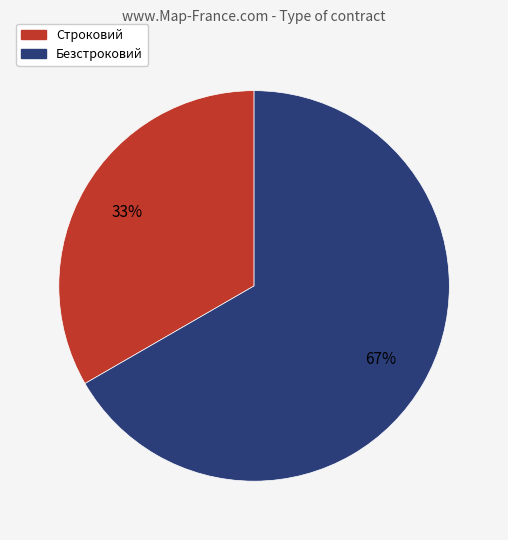

How many segments does this pie chart have?

2